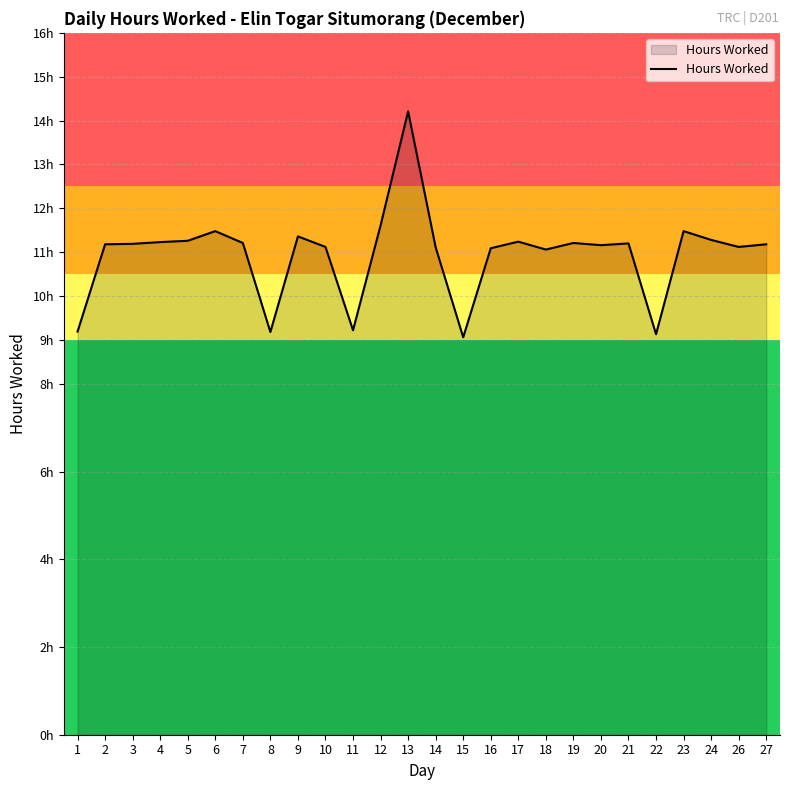

List the labels in order of value, smallest first.

15, 22, 8, 1, 11, 18, 16, 14, 10, 26, 20, 2, 27, 3, 21, 7, 19, 4, 17, 5, 24, 9, 6, 23, 12, 13